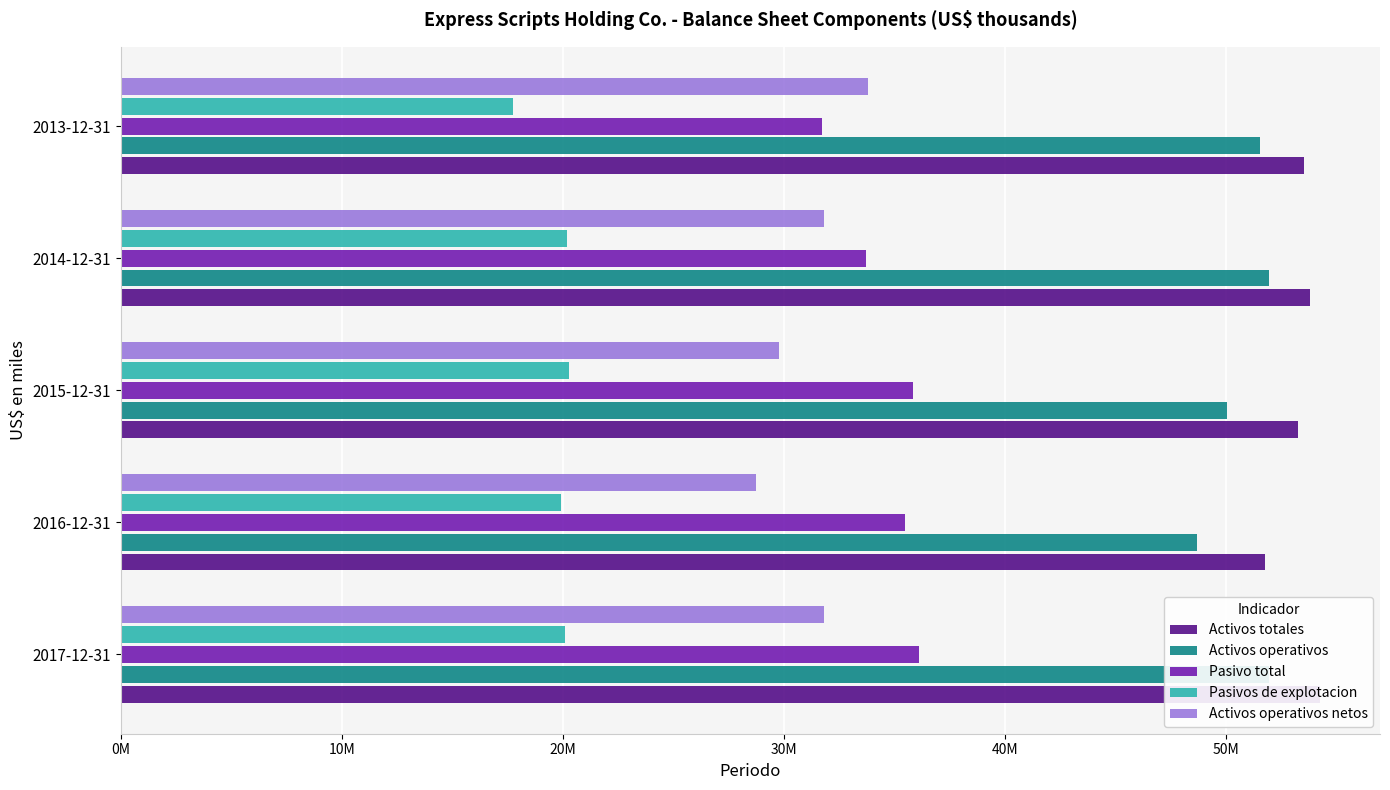

Is it true that Activos operativos equals 23913793 at 2013-12-31?

False